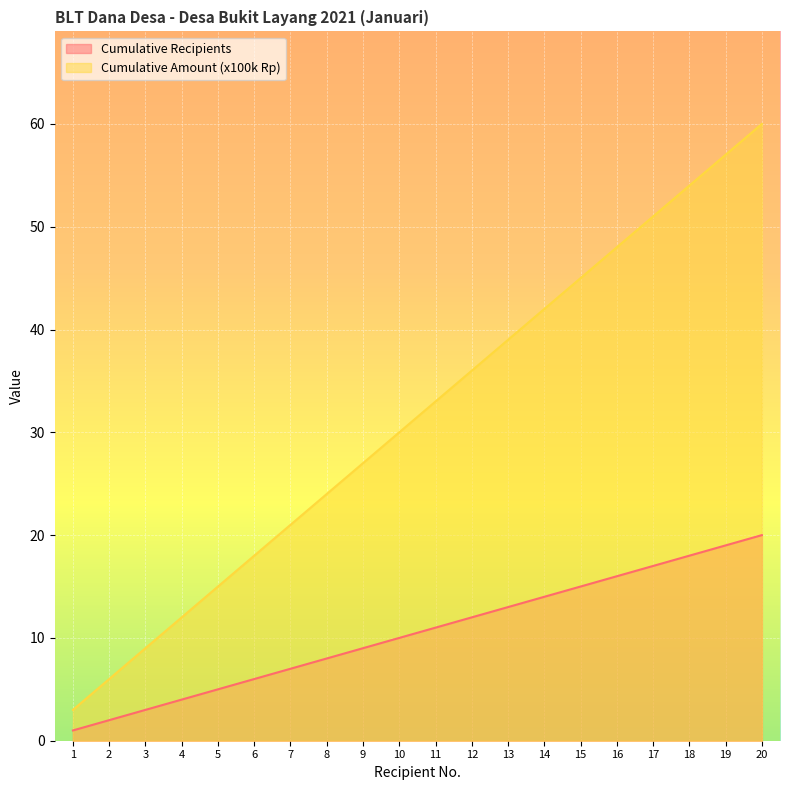

True or false: Cumulative Recipients has a value of 6 at 6.

True